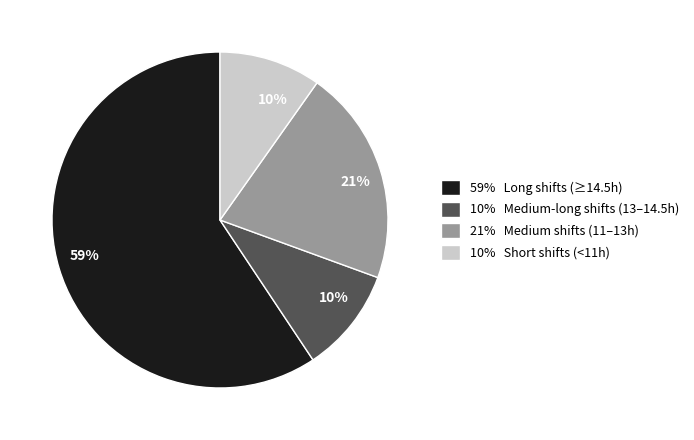

Does any single category account for the majority?

Yes